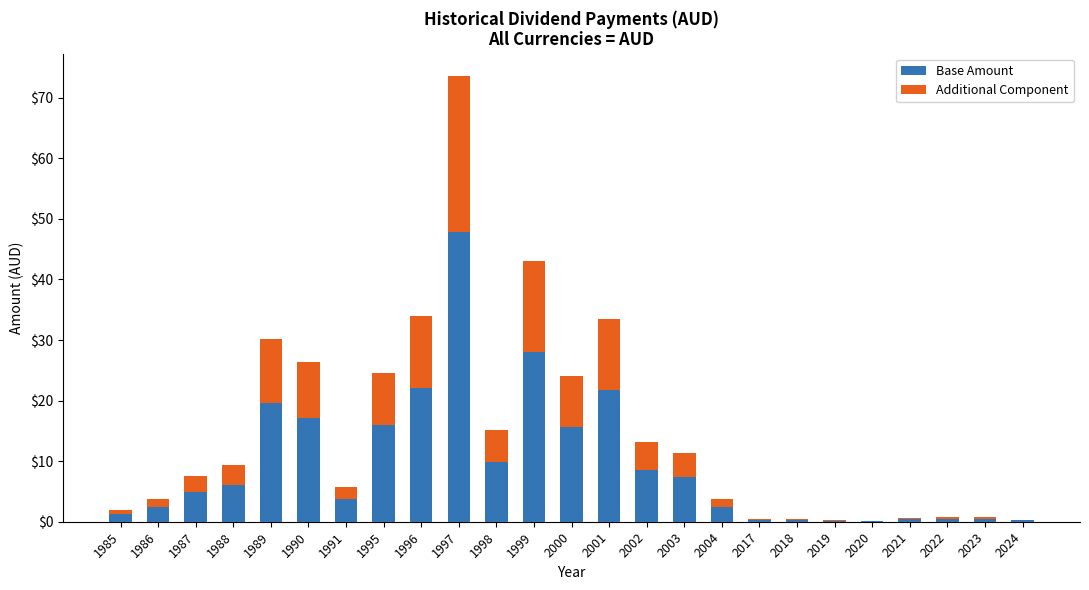

What is the maximum value for Base Amount?

47.8